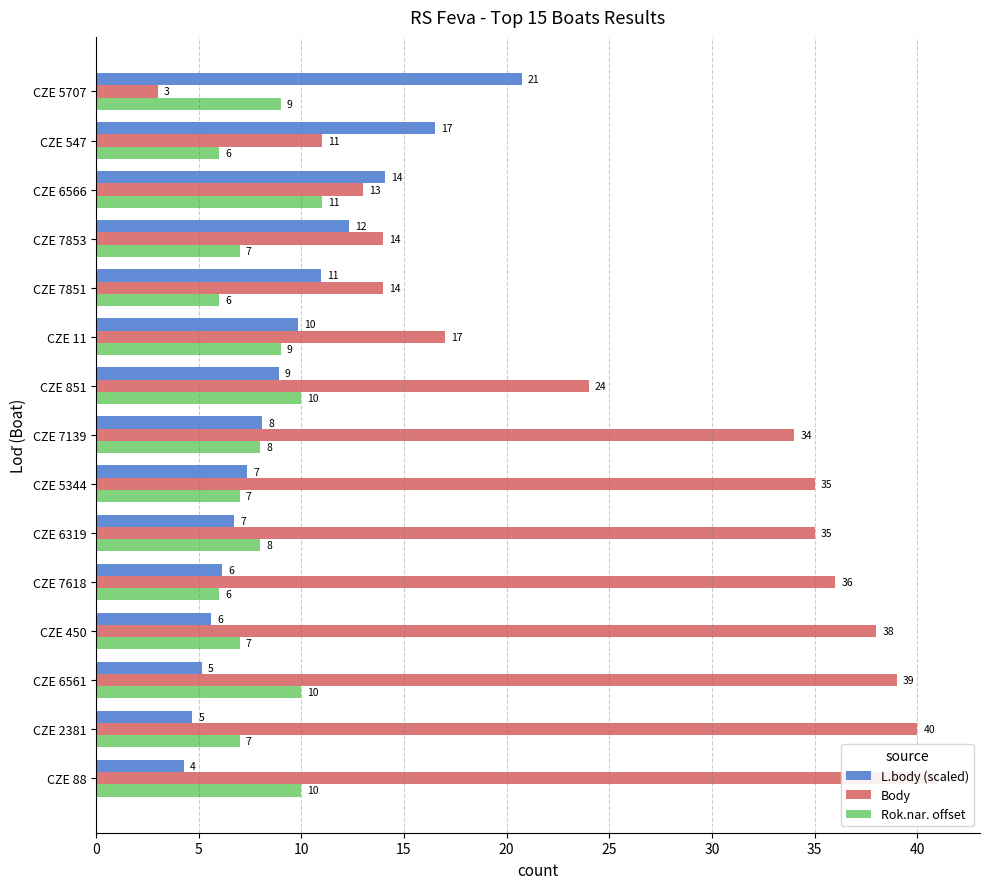

Count the Rok.nar. offset values in the range 7 to 10.

11